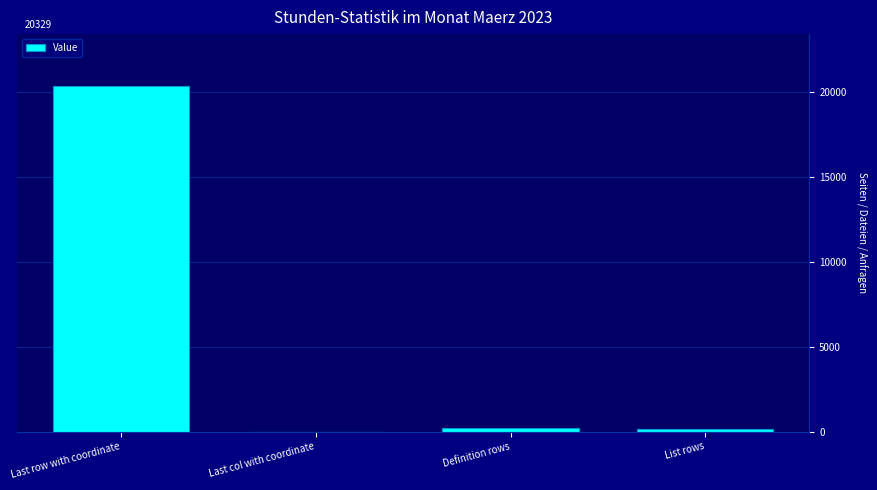

How many data points does each series have?

4